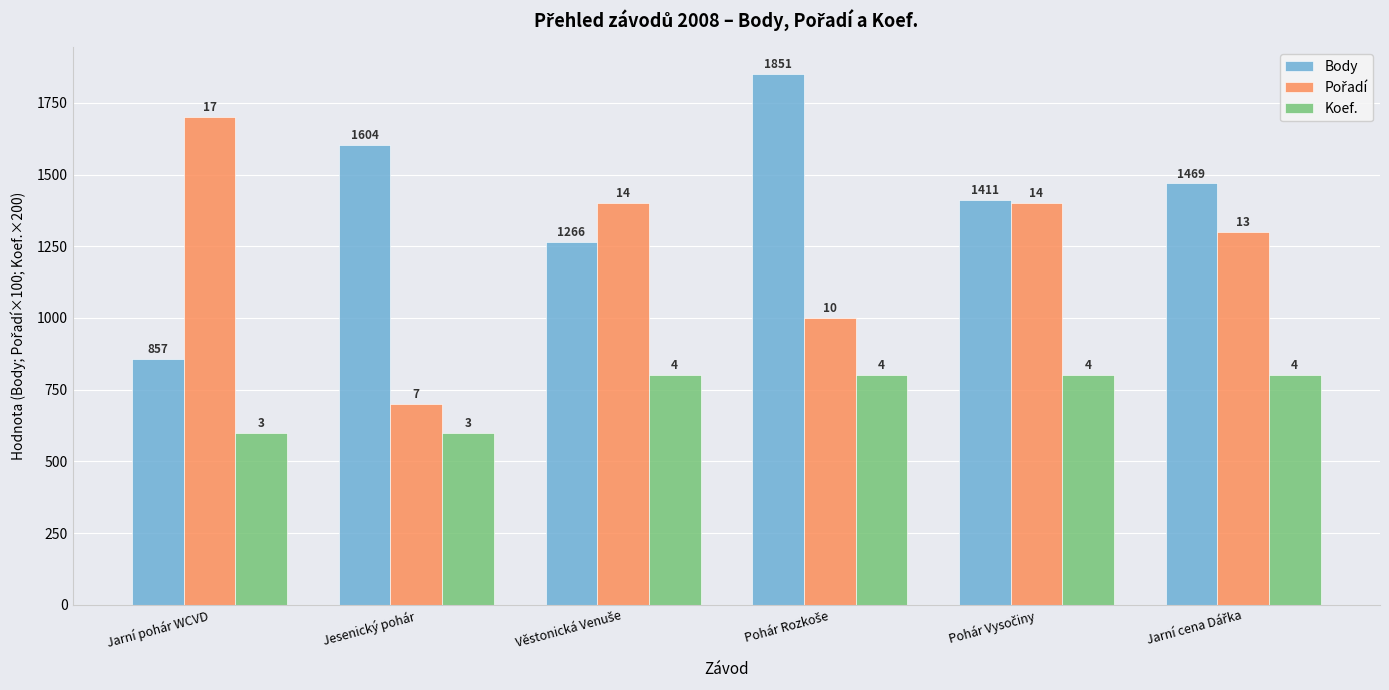

The value of Pořadí at Jarní pohár WCVD is 2707. True or false?

False